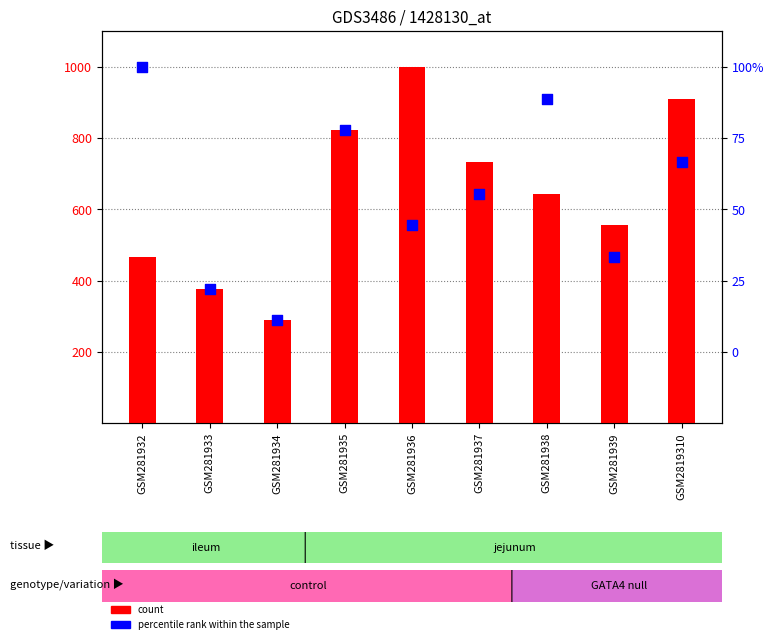

Which series reaches the minimum Y coordinate?

count